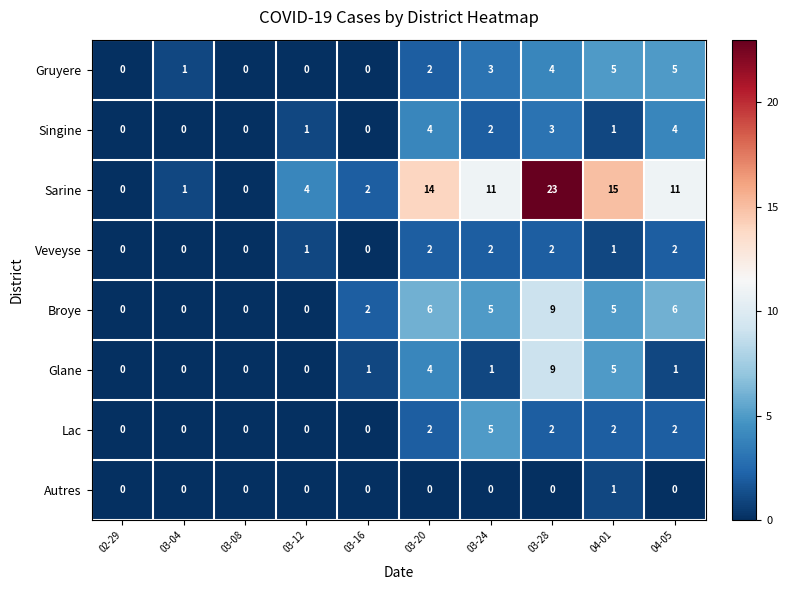

At which category is the sum across all series the highest?

03-28